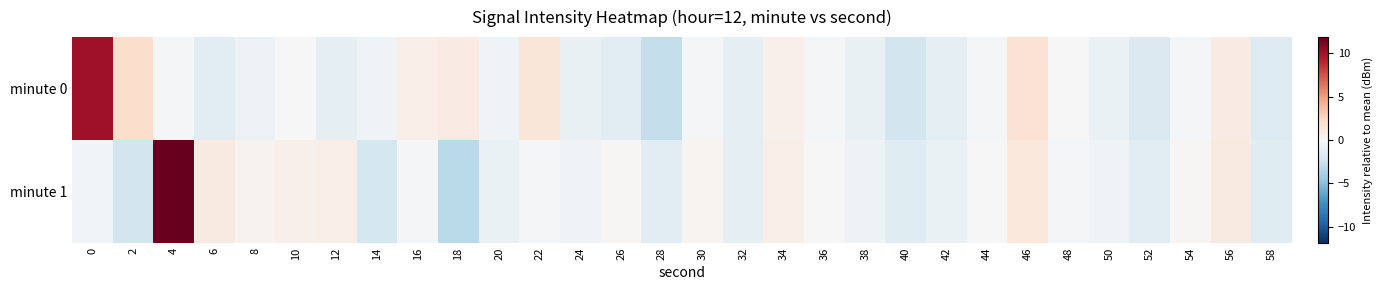

Which series has the largest total across all categories?

minute 1